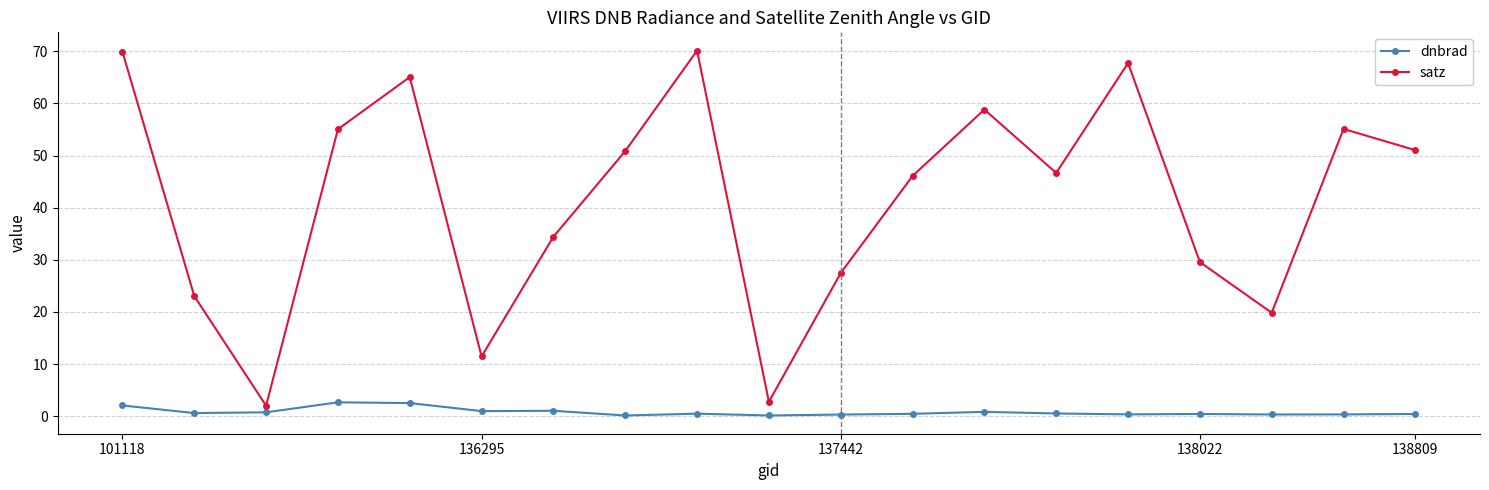

Does the chart have visible grid lines?

Yes